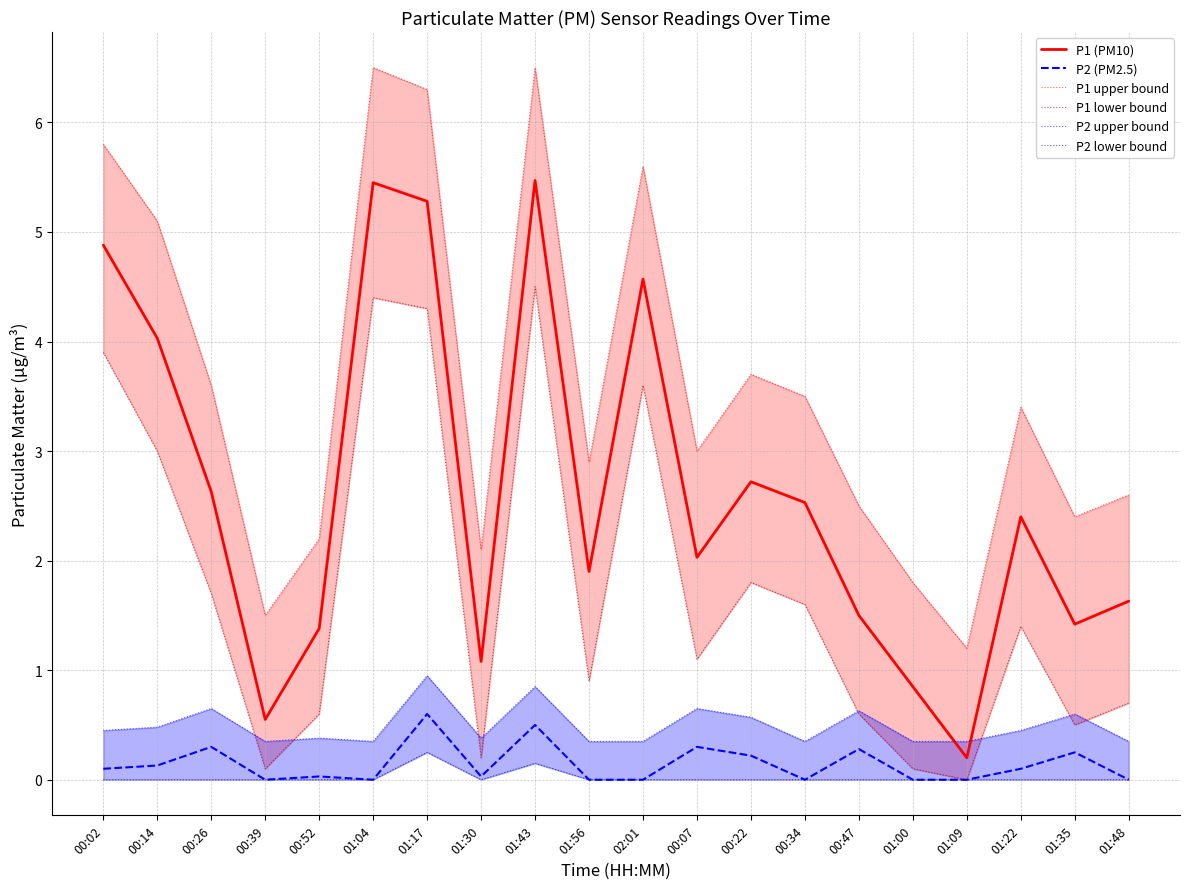

The P1 (PM10) series shows 0.2 at 01:09. True or false?

True